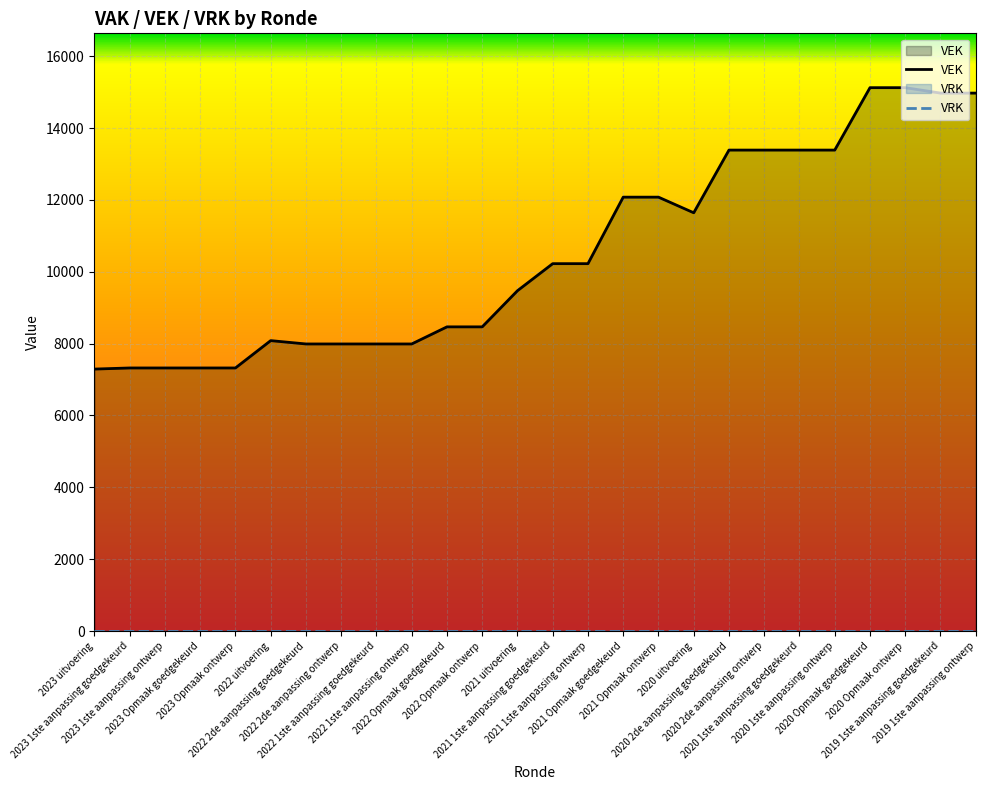

Reading left to right, what are all the values shown in this chart?

7291	7322	7322	7322	7322	8083	7990	7990	7990	7990	8466	8466	9472	10225	10225	12076	12076	11641	13386	13386	13386	13386	15123	15123	14972	14972